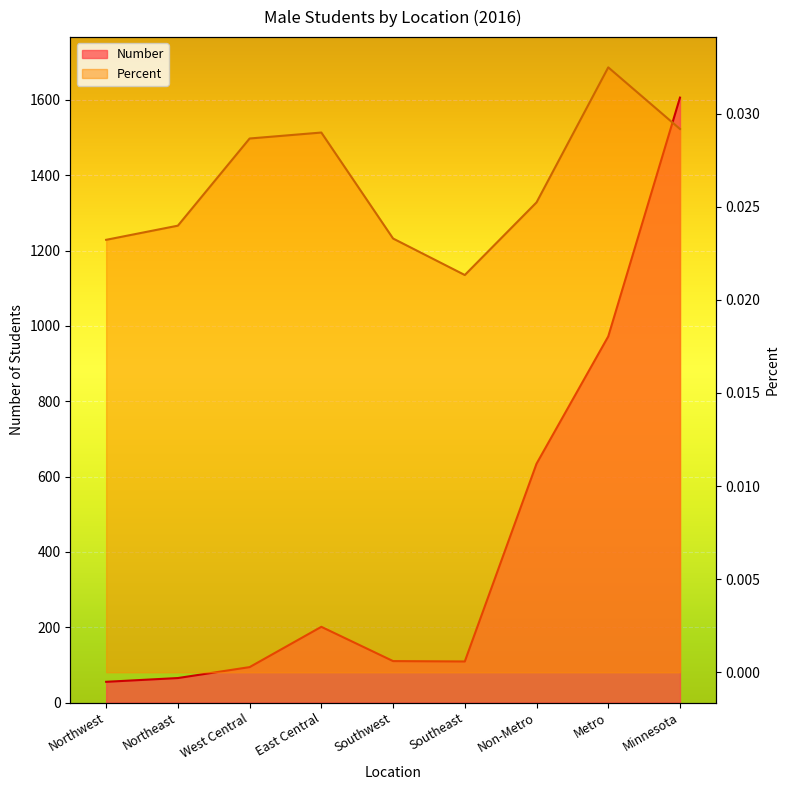

What is the difference between the highest and lowest values at Southwest?

110.0